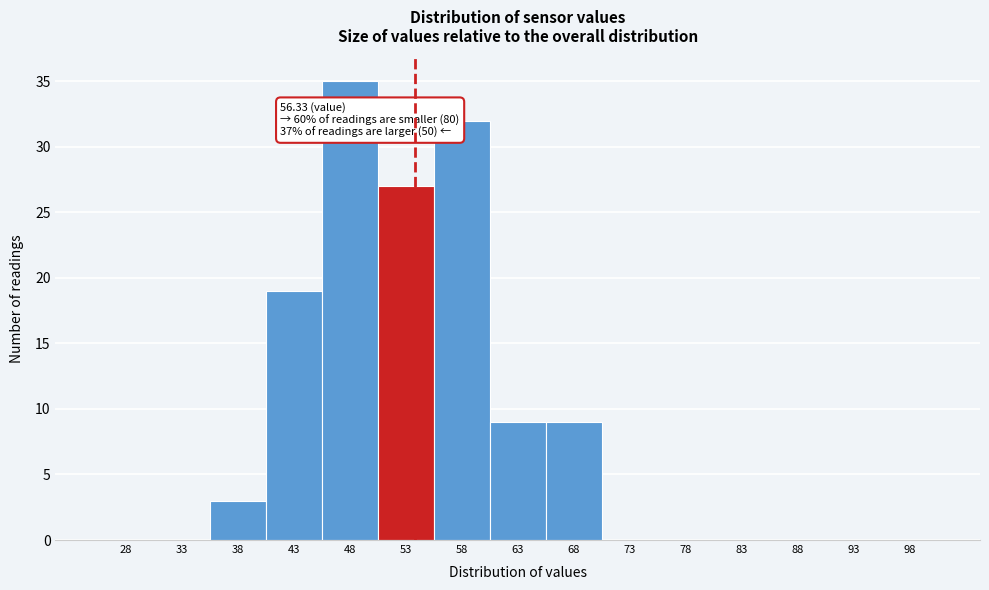

Reading left to right, list all the values displayed in this chart.

28=0	33=0	38=3	43=19	48=35	53=27	58=32	63=9	68=9	73=0	78=0	83=0	88=0	93=0	98=0